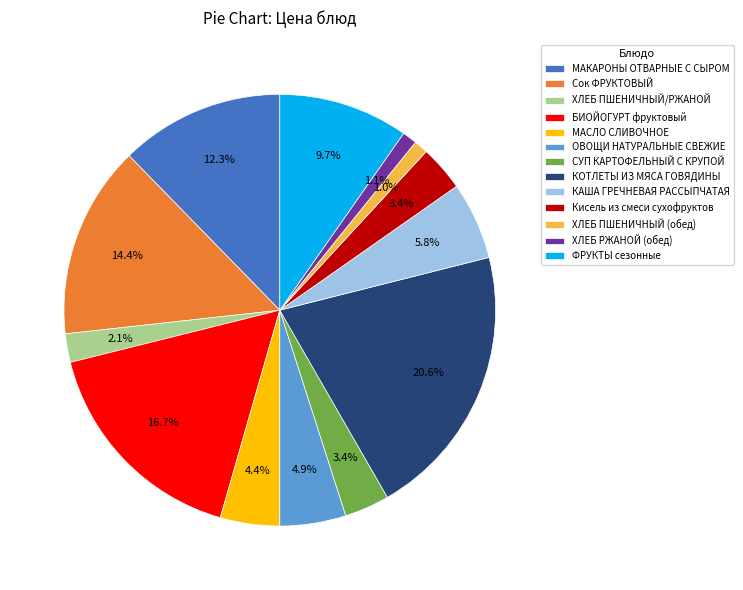

What percentage do Кисель из смеси сухофруктов and БИОЙОГУРТ фруктовый together represent?

20.1%